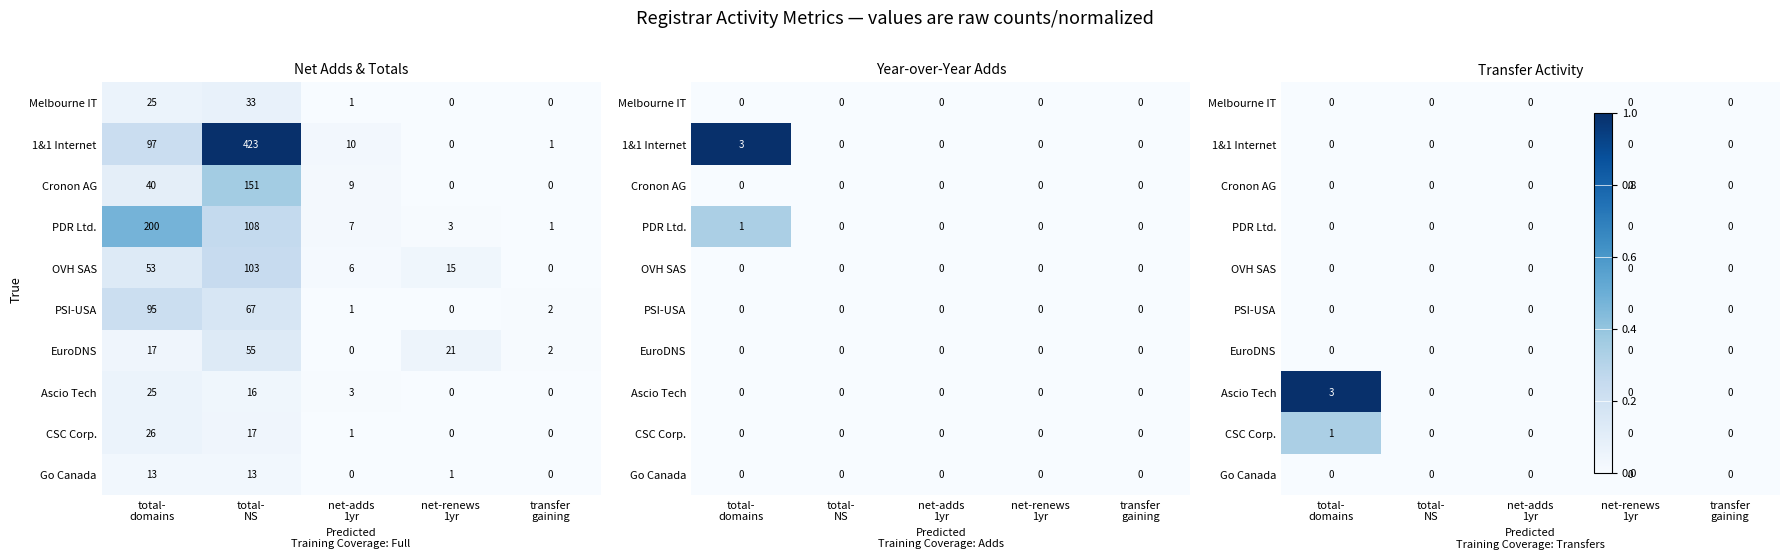

At which category does the chart reach its minimum across all series?

total-
domains